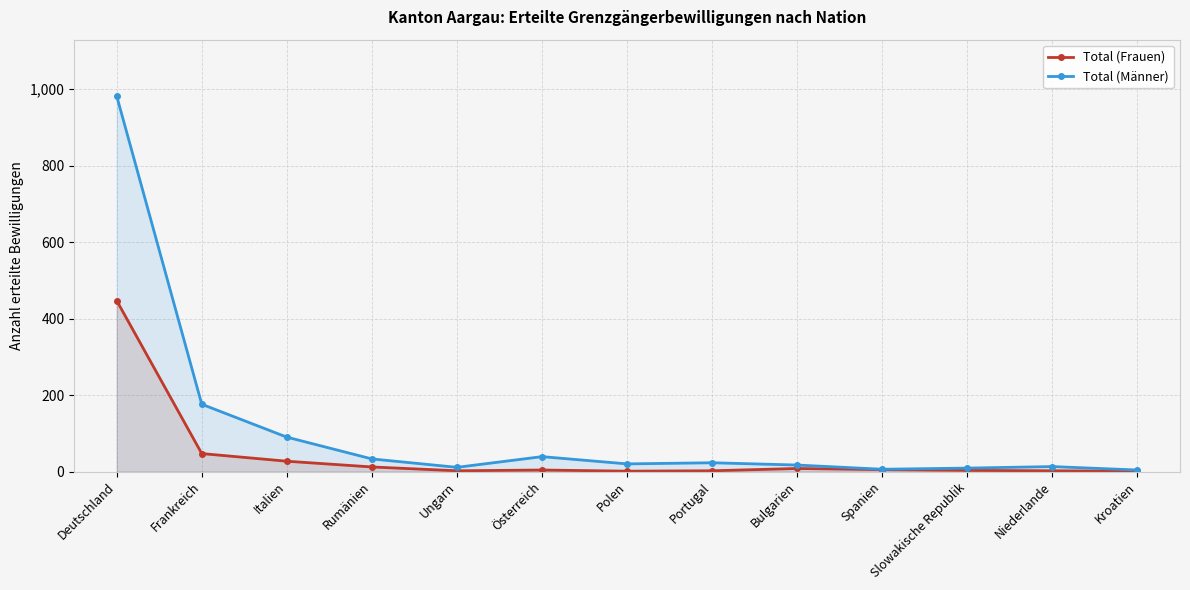

Rank the series by their maximum value, from highest to lowest.

Total (Männer), Total (Frauen)